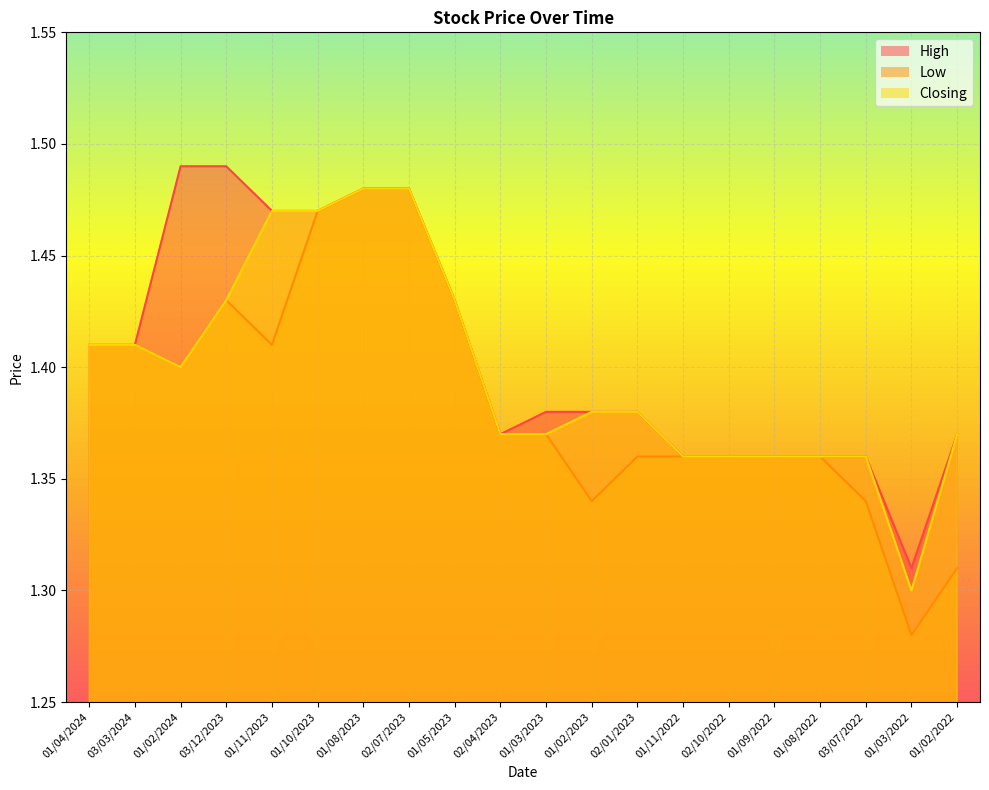

What is the value of the High point at the 13th from the left?

1.4